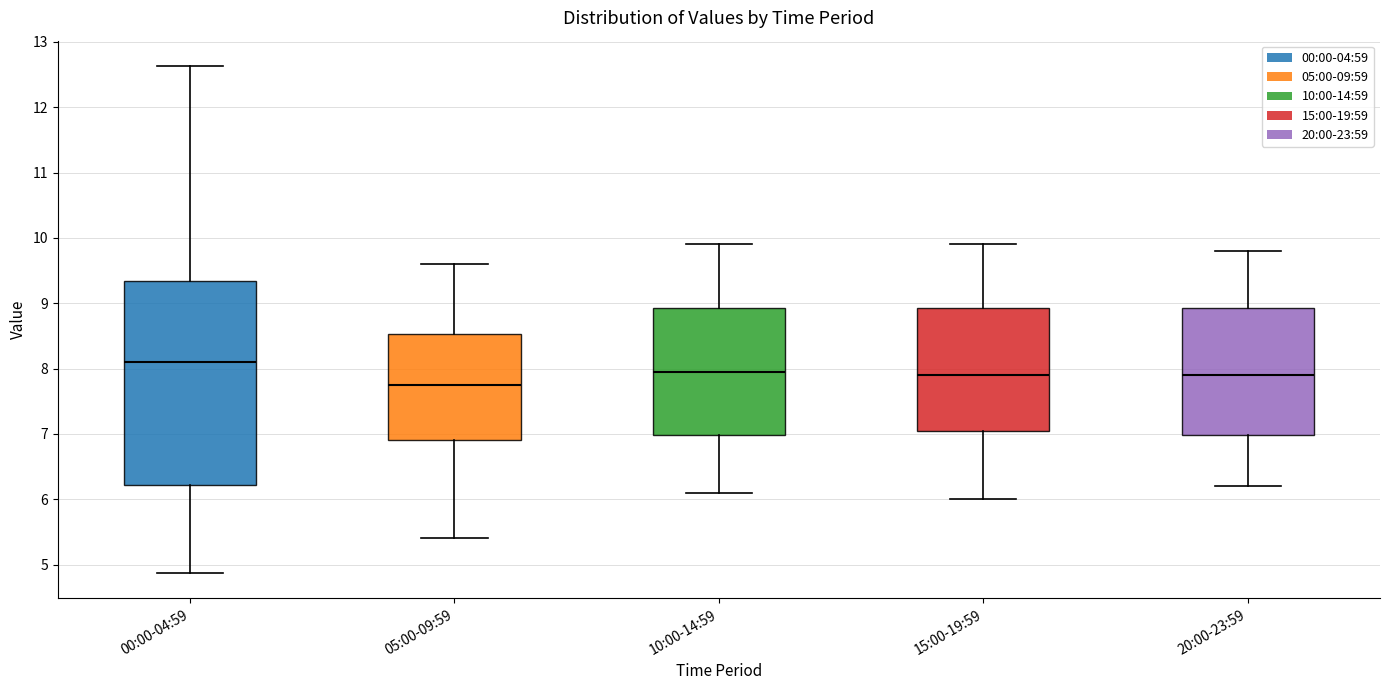

Reading left to right, read every box against the y-axis: the position of its median line, the range the box covers, and the ends of its whiskers. The values are not printed on the chart, so give them approximately, as read against the axis.

00:00-04:59: median 8.1, box 6.2 to 9.3, whiskers 4.9 to 12.6
05:00-09:59: median 7.8, box 6.9 to 8.5, whiskers 5.4 to 9.6
10:00-14:59: median 8.0, box 7.0 to 8.9, whiskers 6.1 to 9.9
15:00-19:59: median 7.9, box 7.1 to 8.9, whiskers 6.0 to 9.9
20:00-23:59: median 7.9, box 7.0 to 8.9, whiskers 6.2 to 9.8